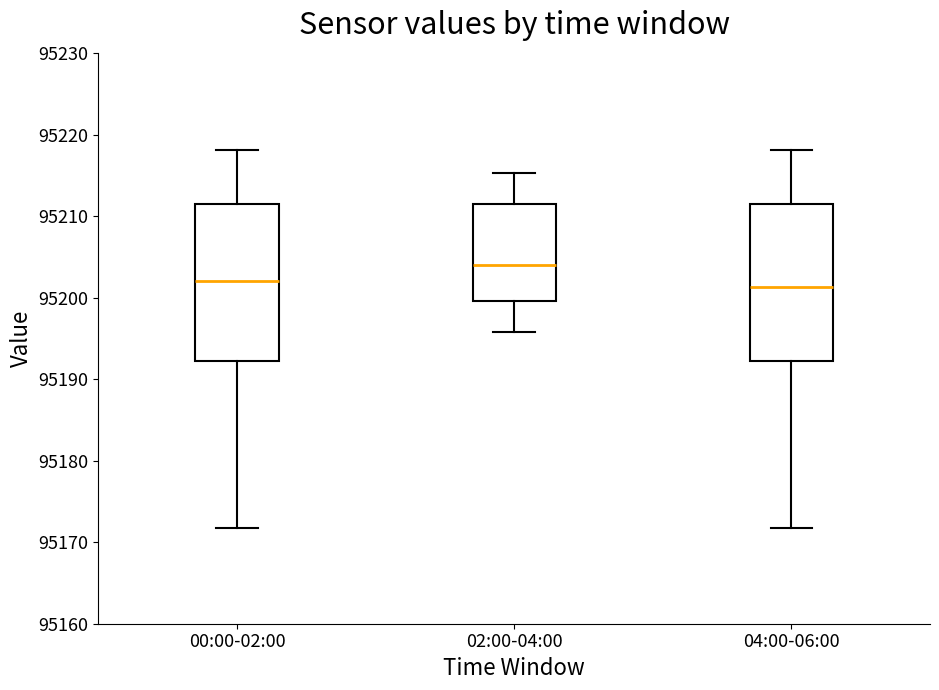

Reading left to right, transcribe this box plot: for each box, give where its median line is, the range the box spans, and where its two whiskers end, as read against the y-axis. The values are not printed on the chart, so give them approximately, as read against the axis.

00:00-02:00: median 95202, box 95192 to 95212, whiskers 95172 to 95218
02:00-04:00: median 95204, box 95200 to 95212, whiskers 95196 to 95215
04:00-06:00: median 95201, box 95192 to 95212, whiskers 95172 to 95218